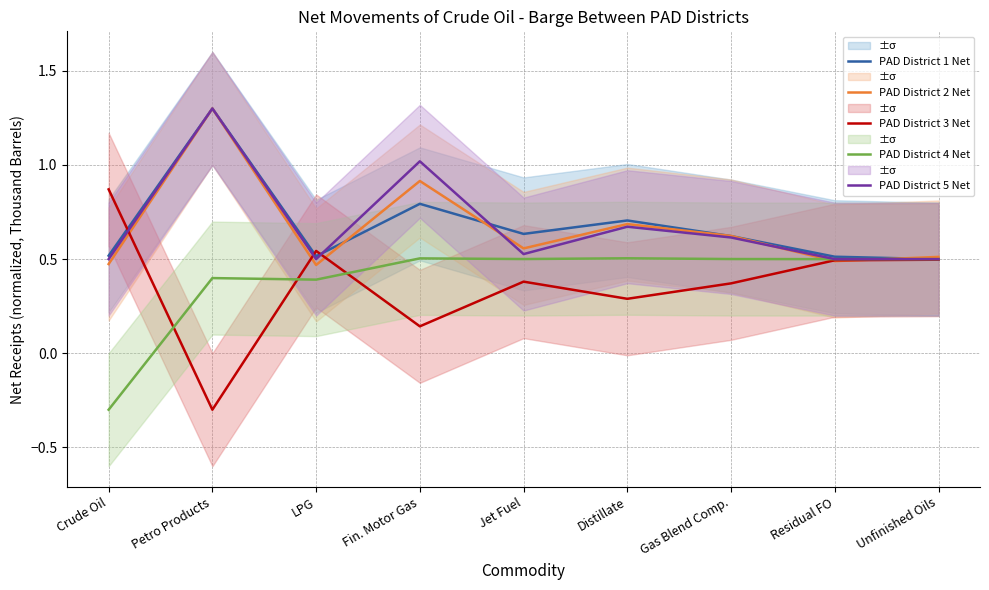

The PAD District 3 Net series shows 0.8 at Residual FO. True or false?

False